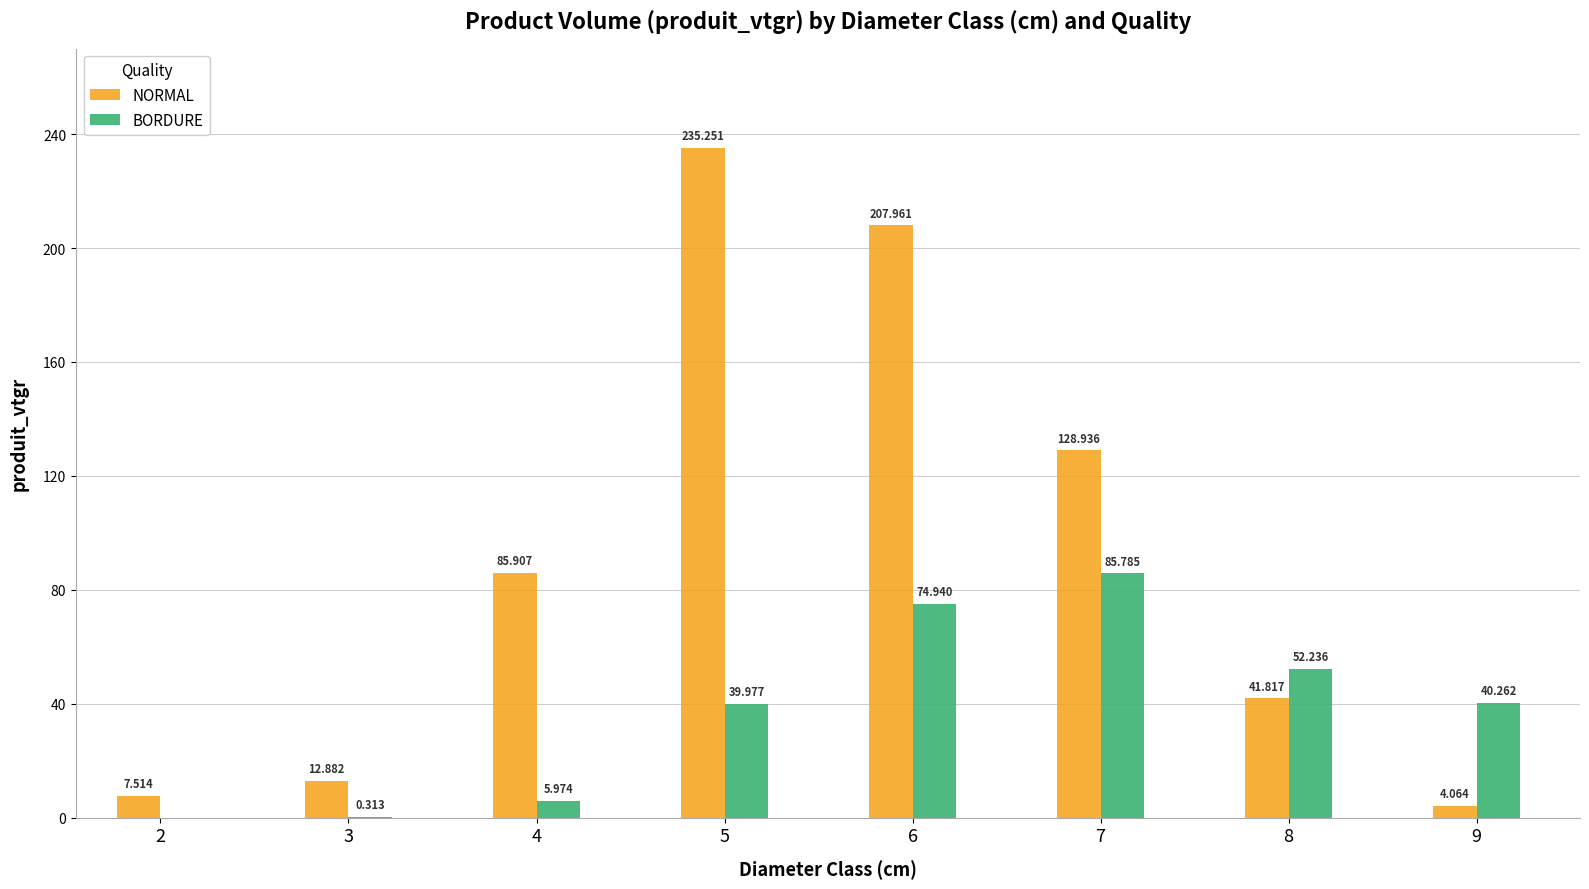

Between 7 and 8, which series saw the biggest shift?

NORMAL